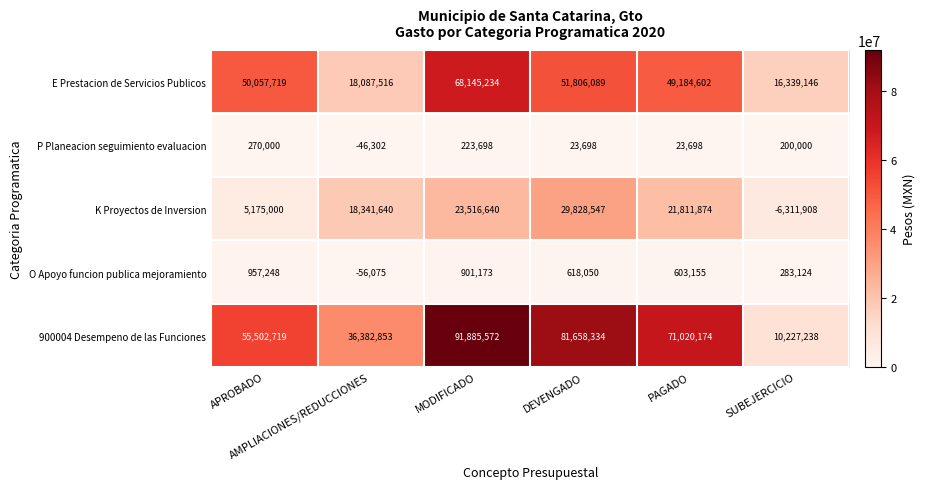

How many categories are shown in the chart?

6